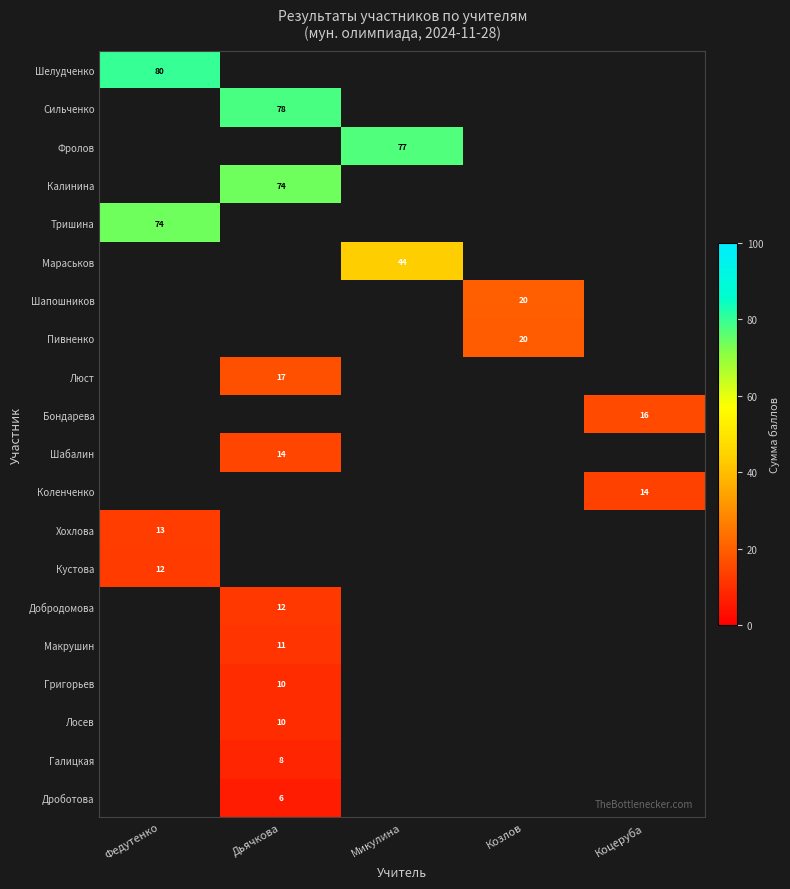

What is the greatest value displayed?

80.0